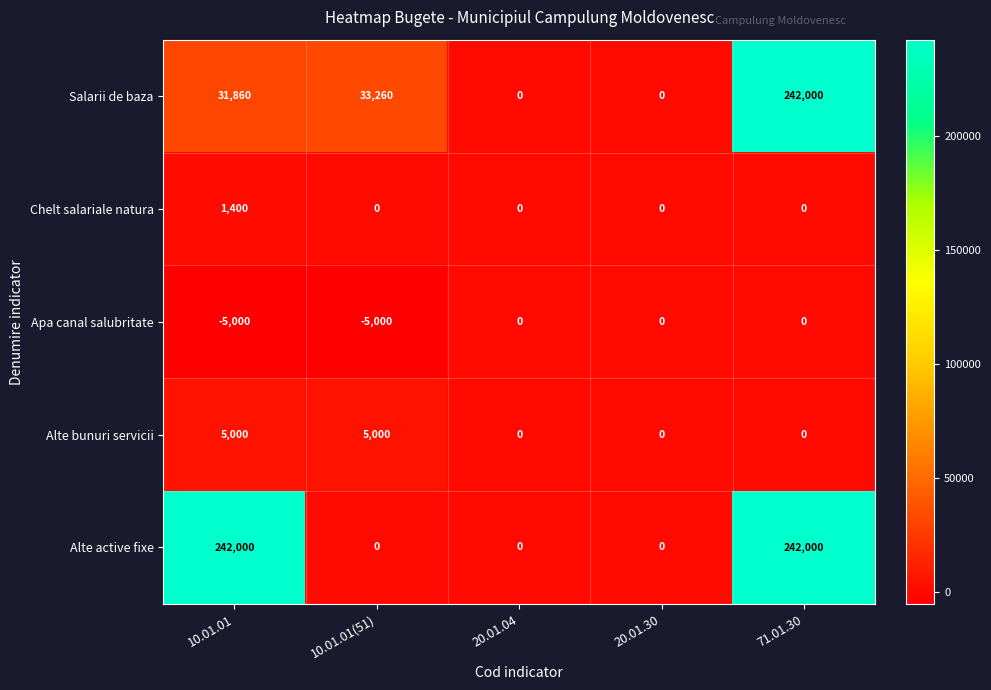

Between 10.01.01(51) and 71.01.30, which series saw the biggest shift?

Alte active fixe